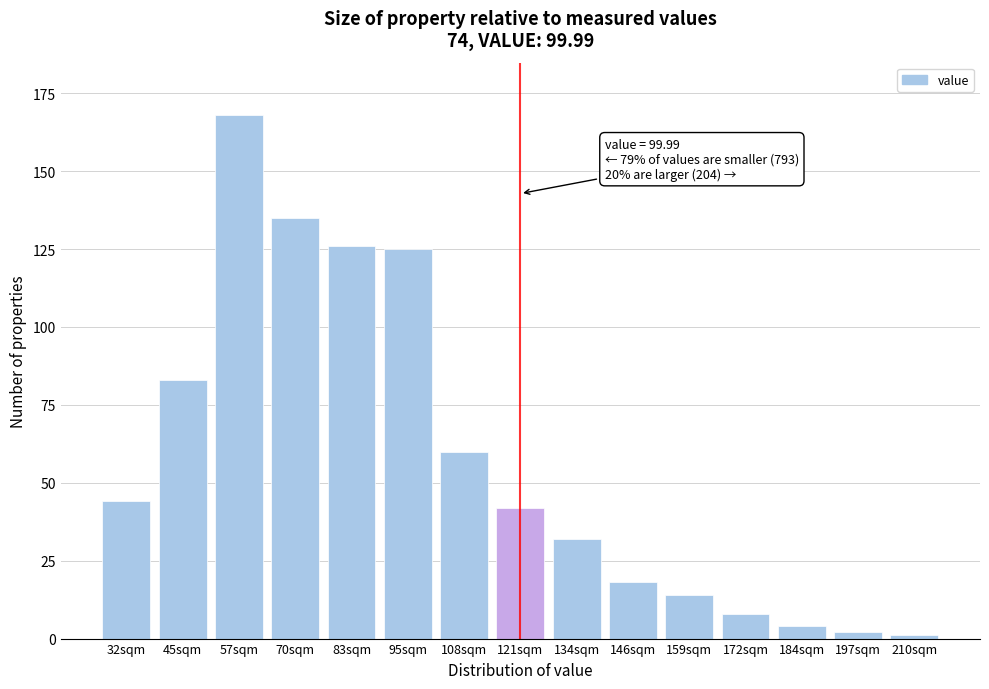

Reading left to right, transcribe all the data shown in this chart.

44	83	168	135	126	125	60	42	32	18	14	8	4	2	1